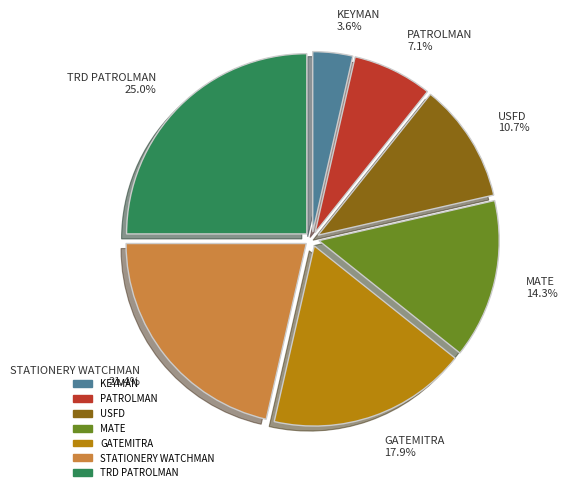

Approximately how many times larger is the value at USFD 10.7% compared to MATE 14.3%?

0.7